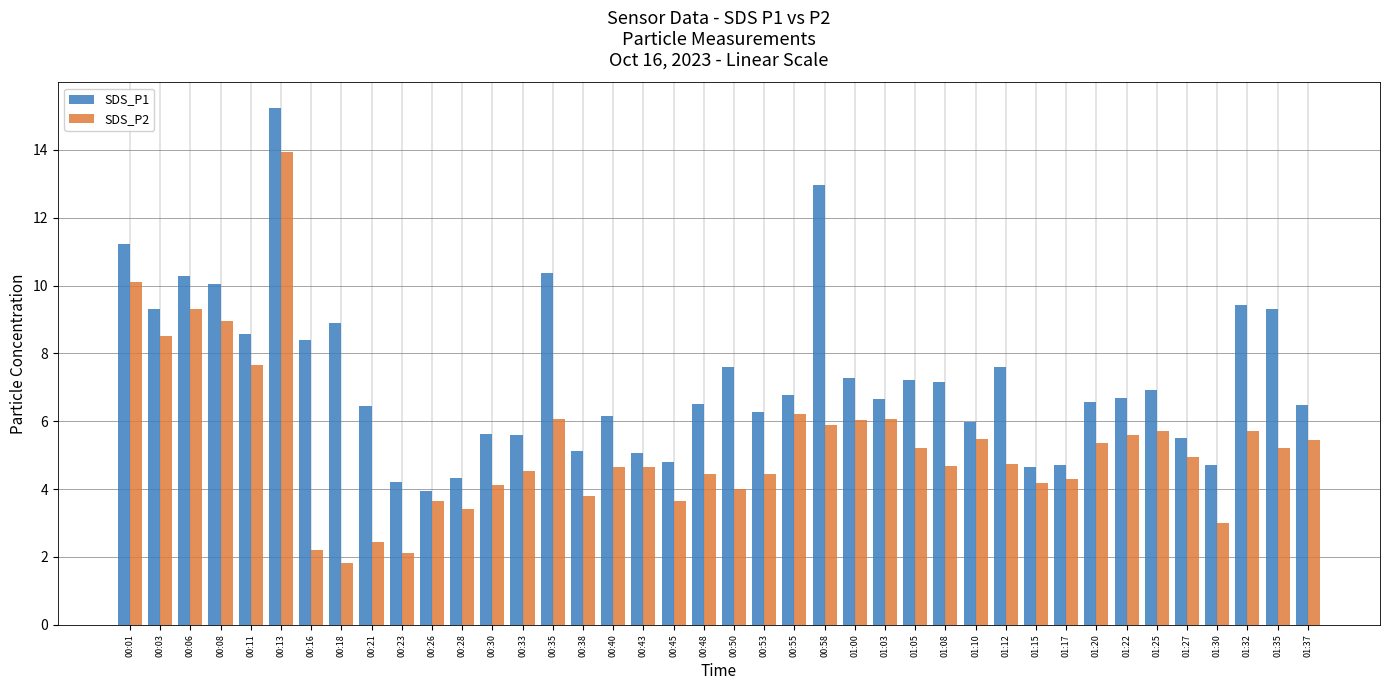

Which series has the largest total across all categories?

SDS_P1